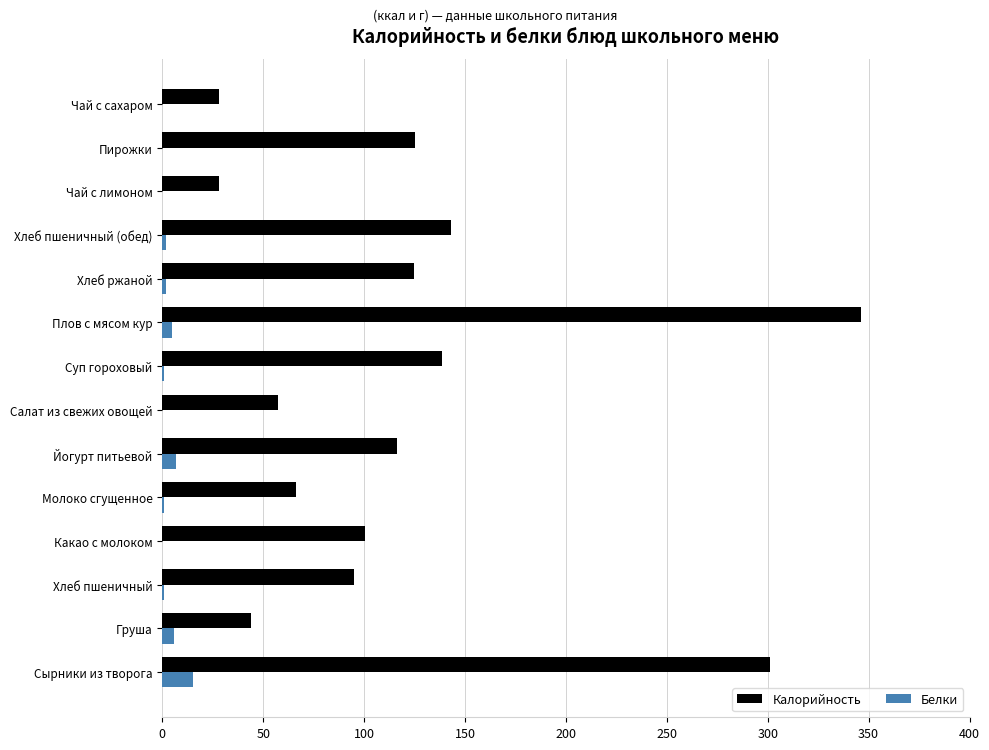

What are all the series names shown in the legend?

Калорийность, Белки